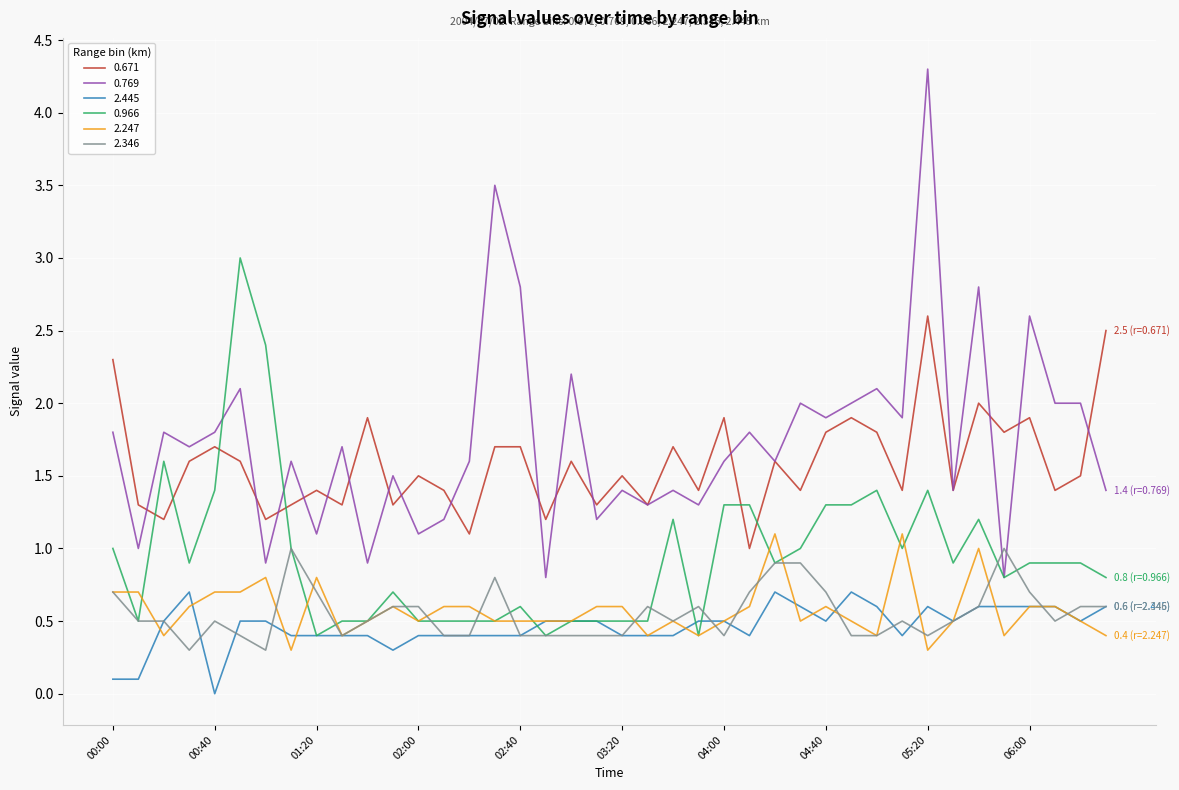

What is the greatest value displayed?

4.3